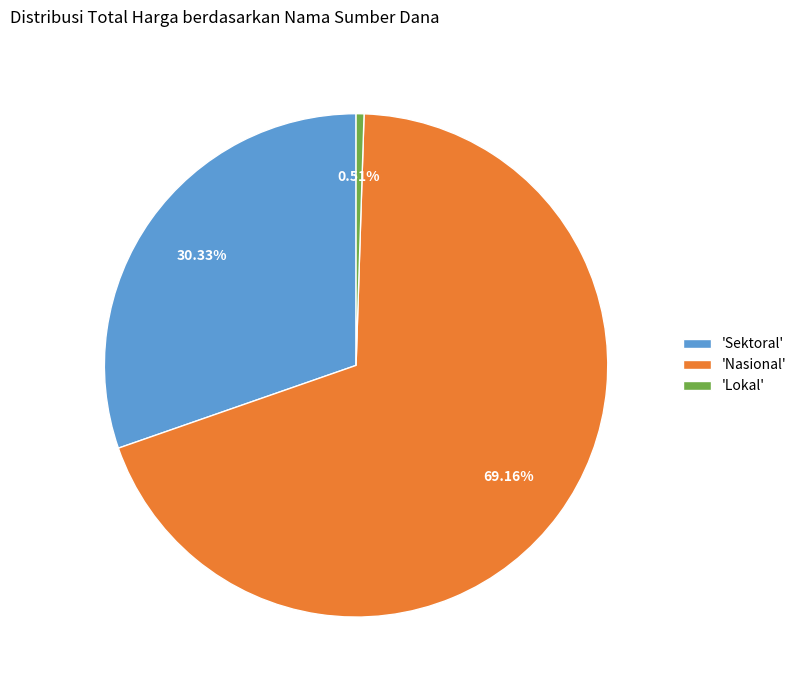

Is 'Sektoral' the majority of the pie?

No